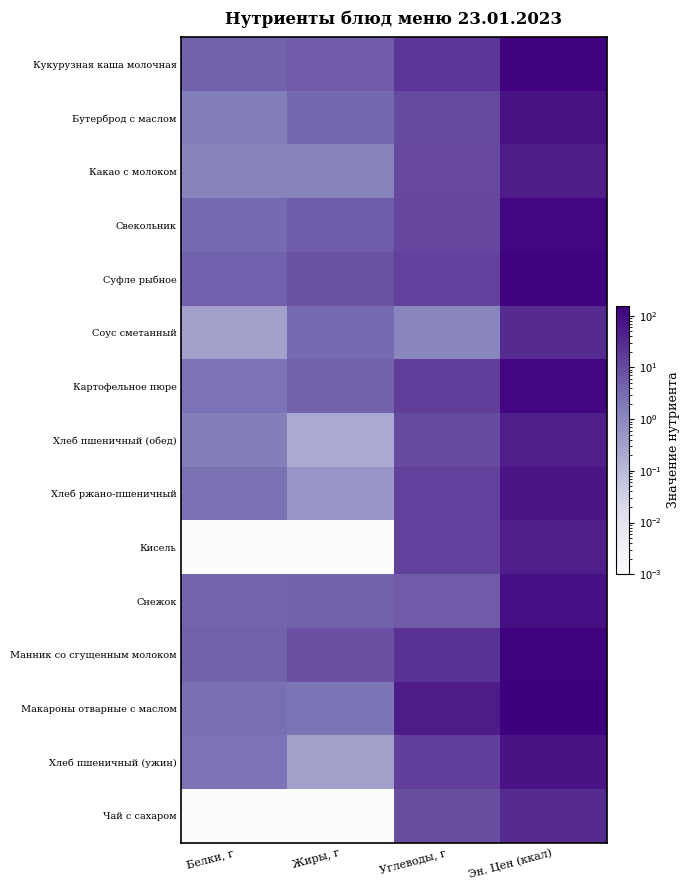

What is the difference between the highest and lowest values at Жиры, г?

8.2